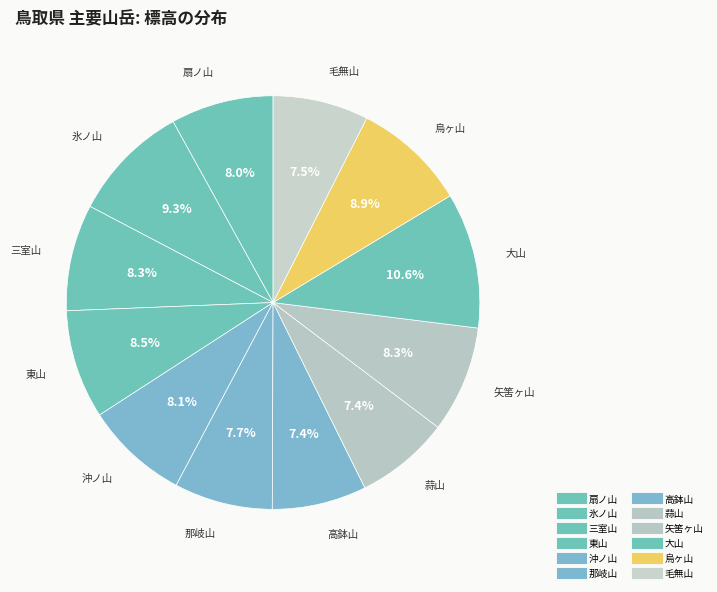

The 氷ノ山 slice represents 9% of the pie. True or false?

True